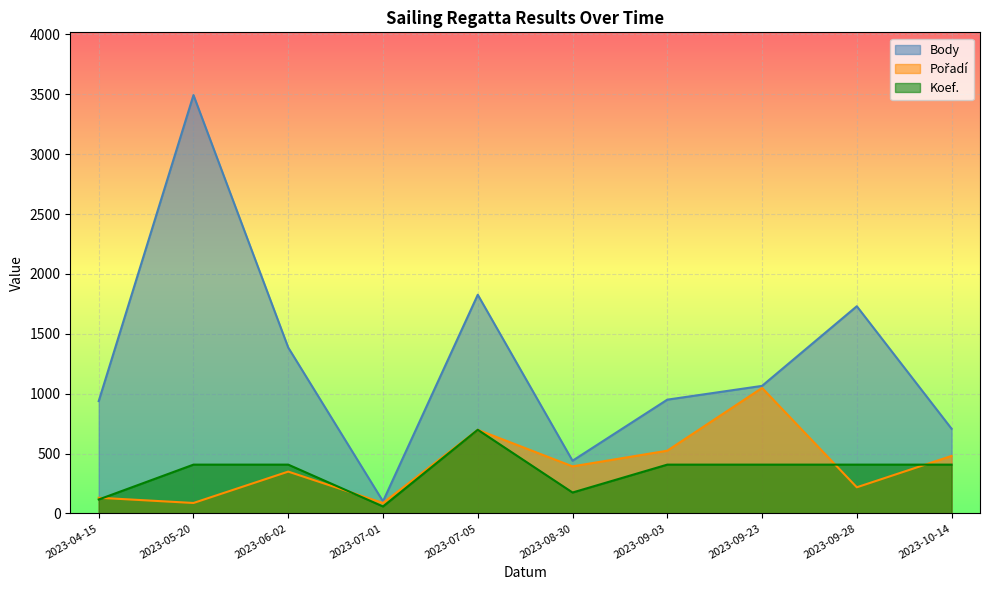

True or false: Pořadí has a value of 480.3 at 2023-10-14.

True